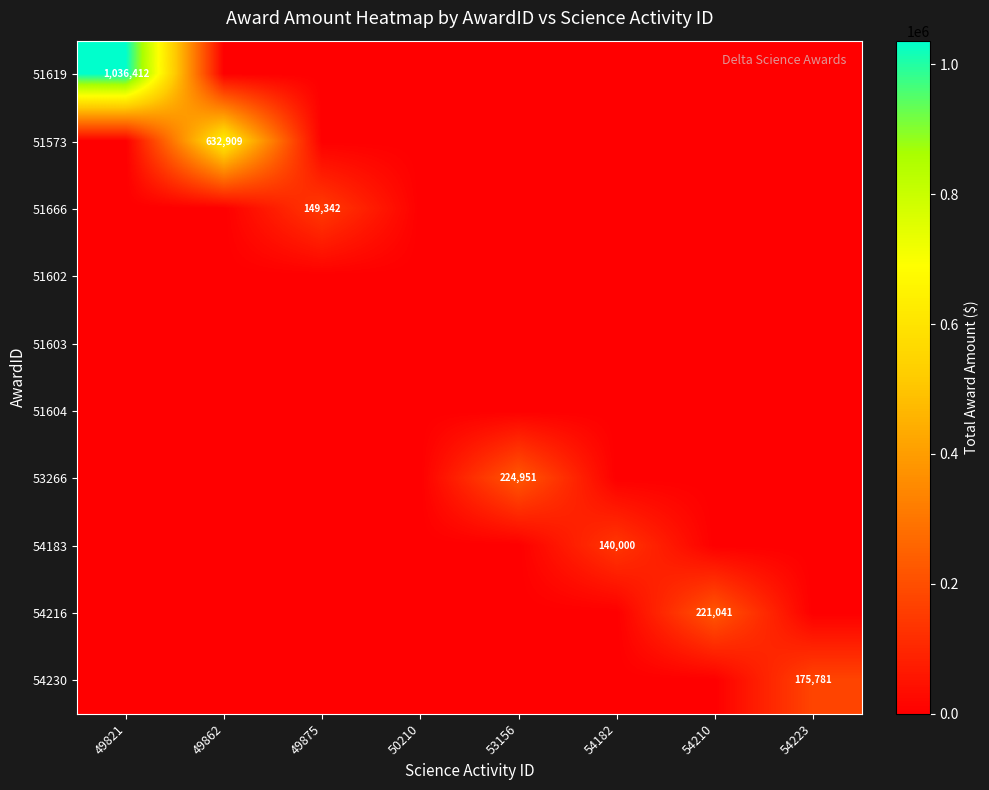

Where is 54230 nearest to the value 87890?

49821